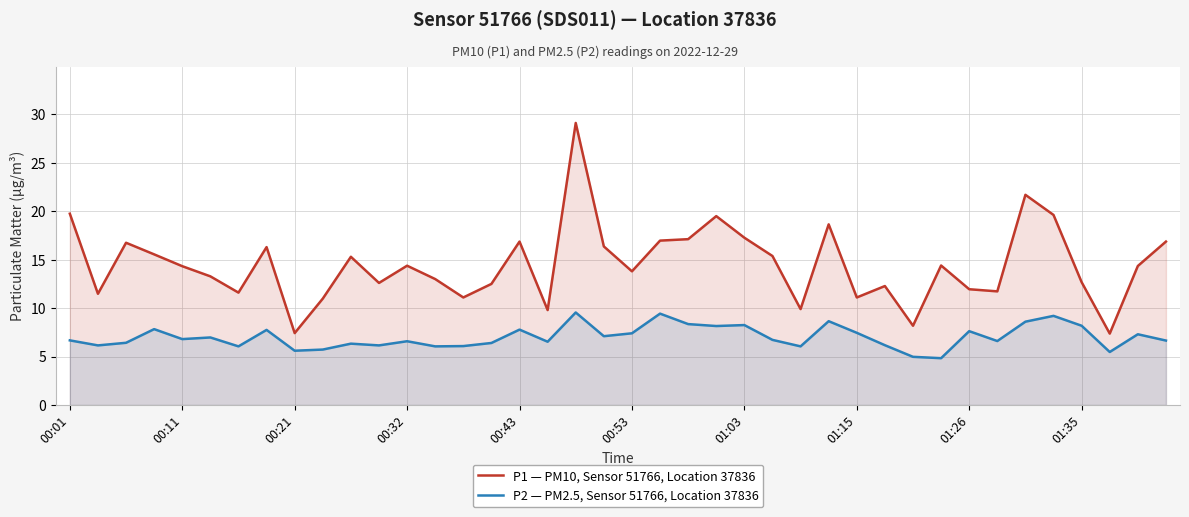

Rank the series by their average value, from highest to lowest.

P1 — PM10, Sensor 51766, Location 37836, P2 — PM2.5, Sensor 51766, Location 37836